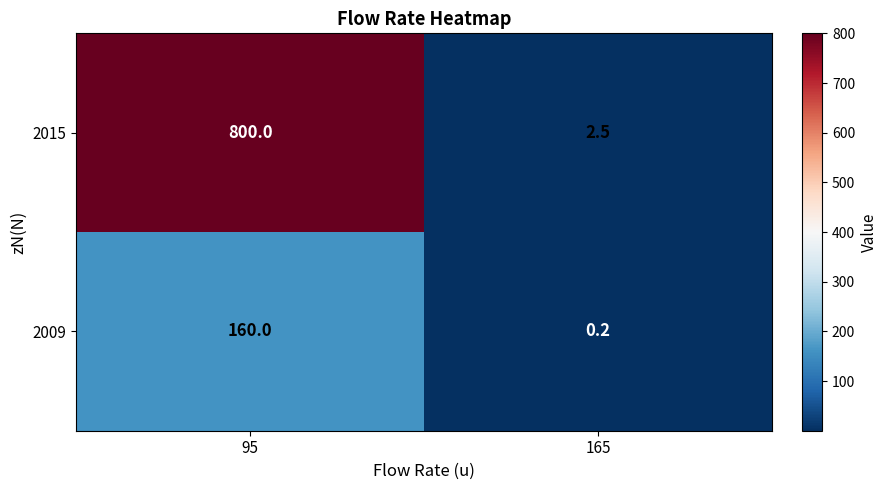

What is the smallest value displayed?

0.2